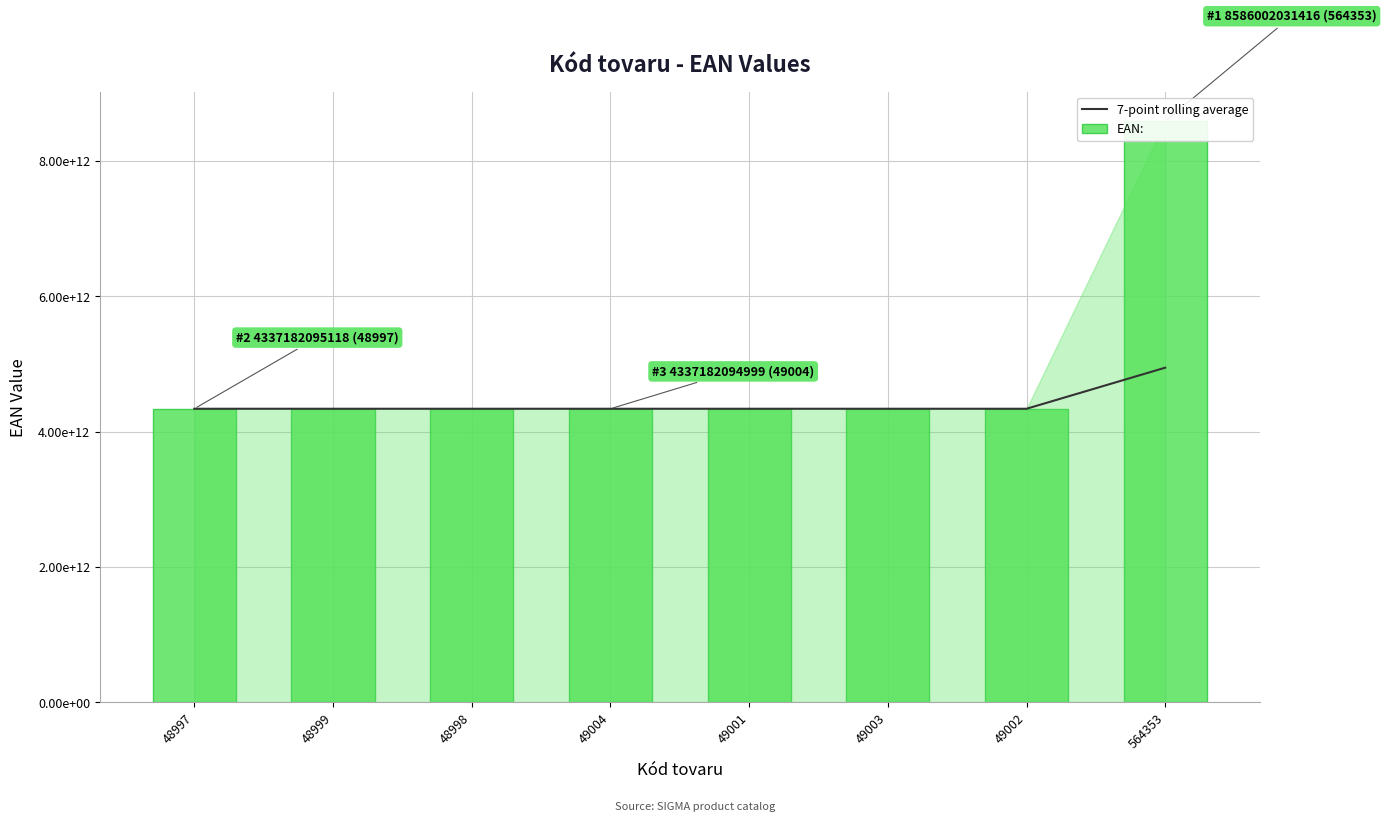

At 564353, list the series in order from largest to smallest.

EAN:, 7-point rolling average